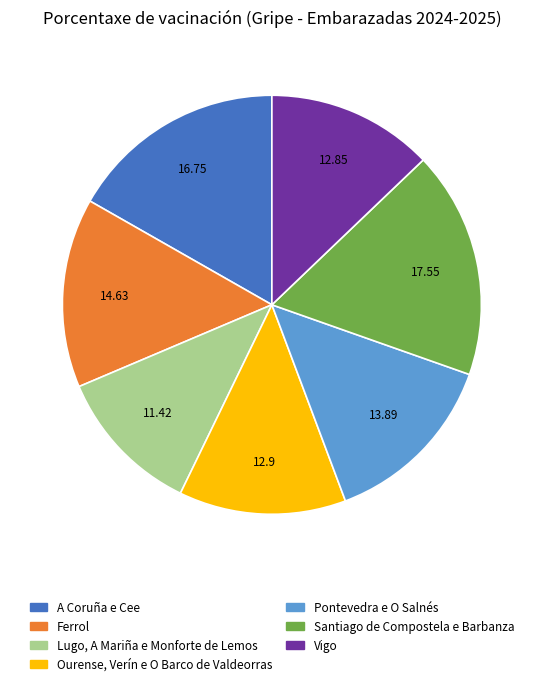

Combined, do Lugo, A Mariña e Monforte de Lemos and Ferrol account for over 50%?

No